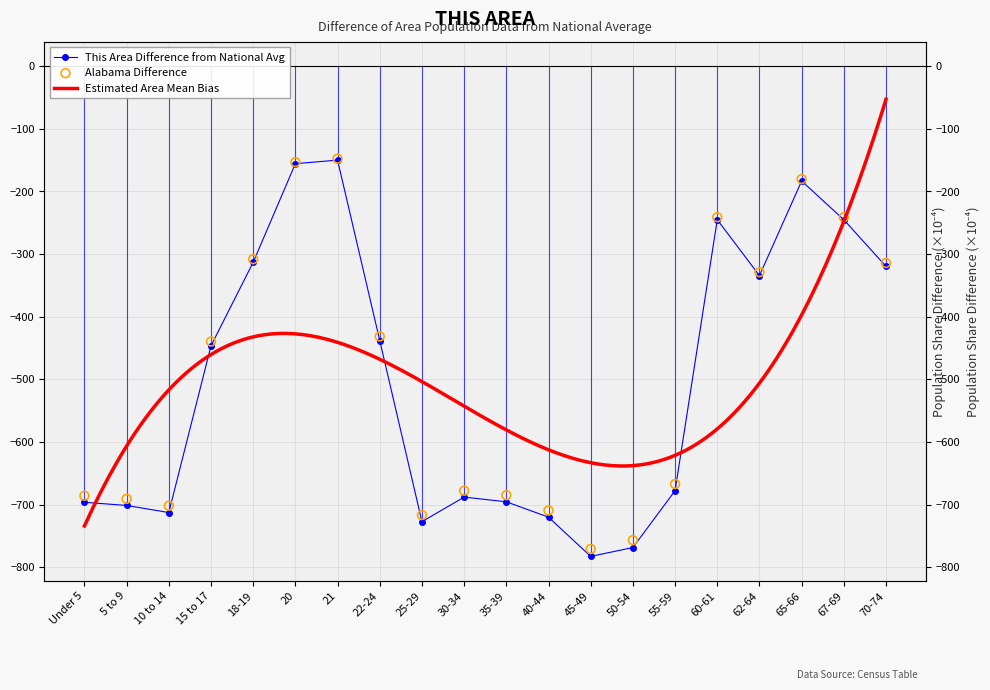

What is the total value across all series at 10 to 14?

-1414.0